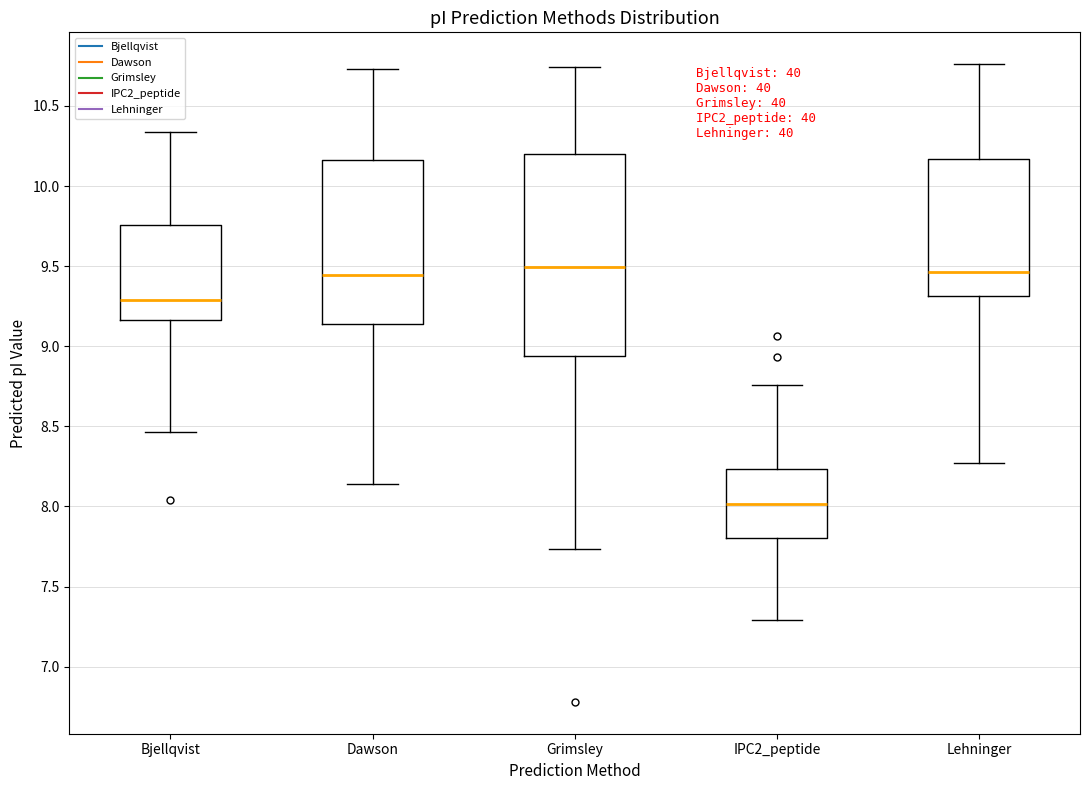

Where is the upper edge of the box for Bjellqvist on the y-axis? The values are not printed on the chart, so give them approximately, as read against the axis.

9.75